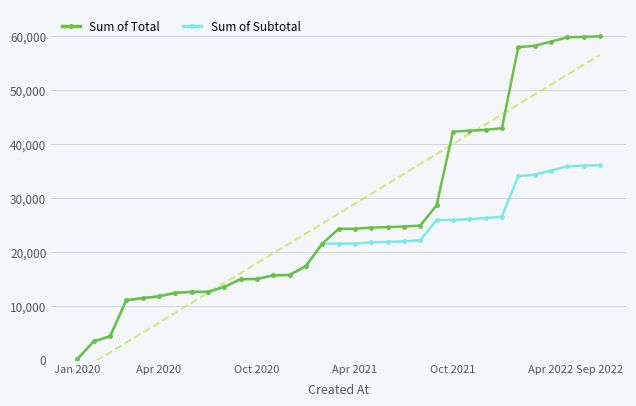

Is it true that Sum of Total equals 57991.5 at 27?

True